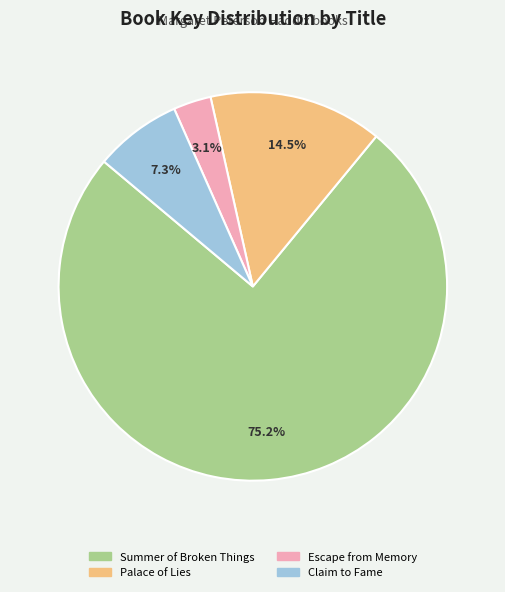

Combined, do Summer of Broken Things and Escape from Memory account for over 50%?

Yes